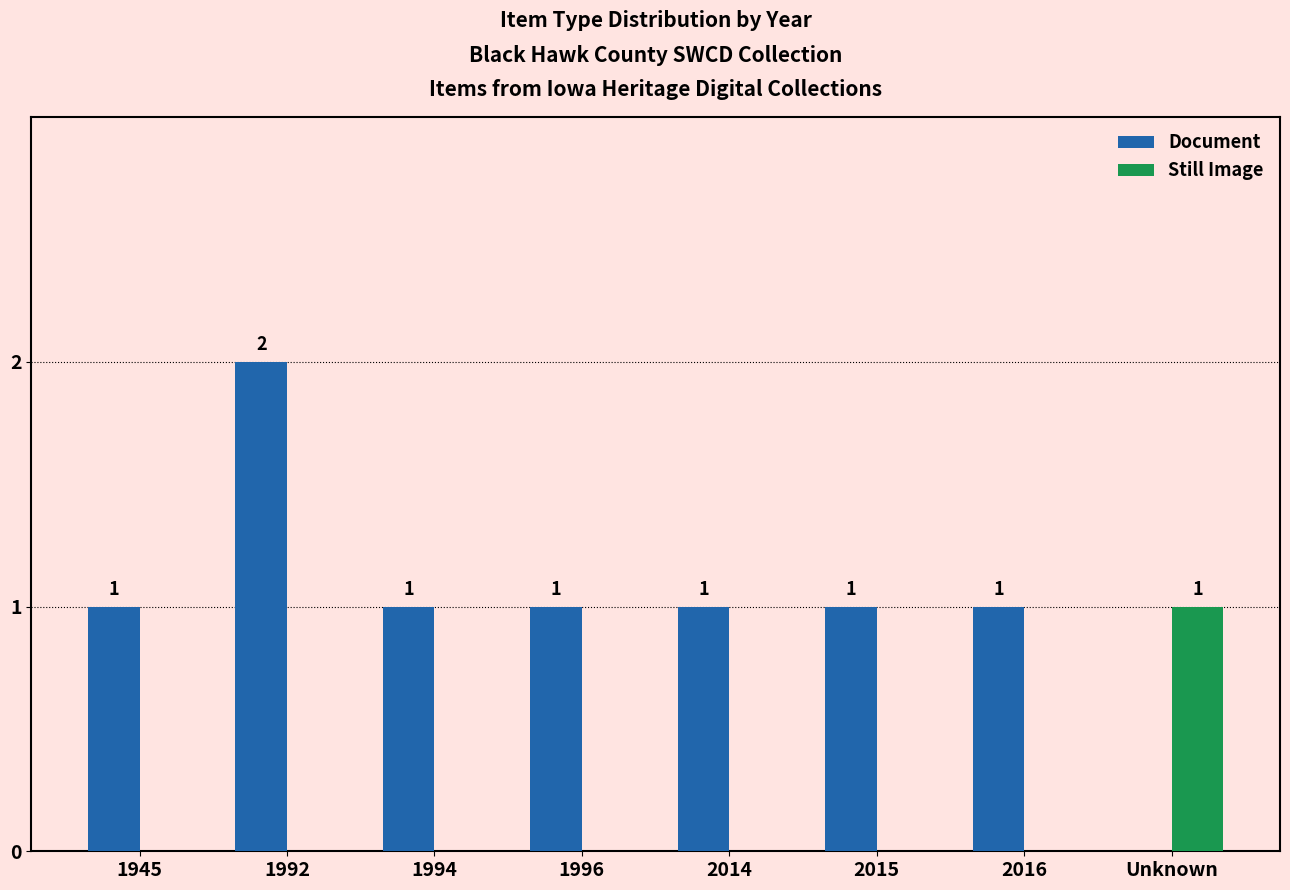

What is the average value of the Document series?

1